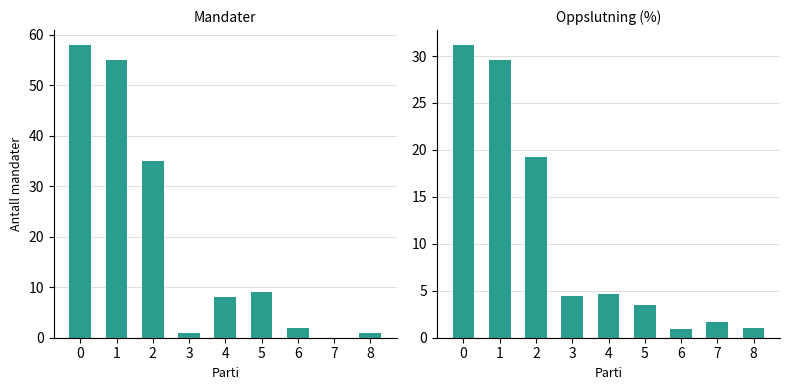

Reading right to left, what are all the values shown in this chart?

Mandater: 1.0	0.0	2.0	9.0	8.0	1.0	35.0	55.0	58.0
Oppslutning (%): 1.0	1.7	0.9	3.5	4.7	4.4	19.2	29.6	31.2